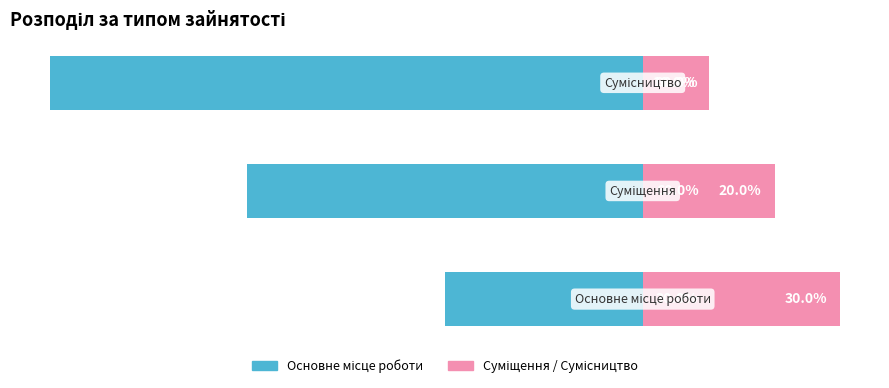

The value of Основне місце роботи at 0 is -20. True or false?

False